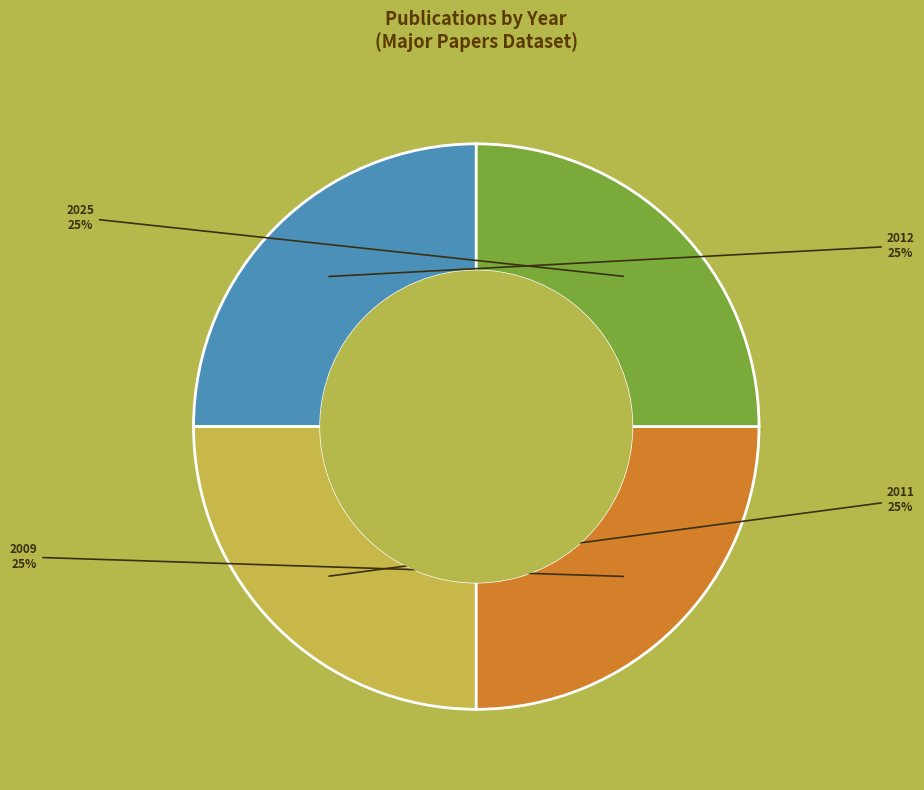

To the nearest percent, what is the average slice percentage?

25%